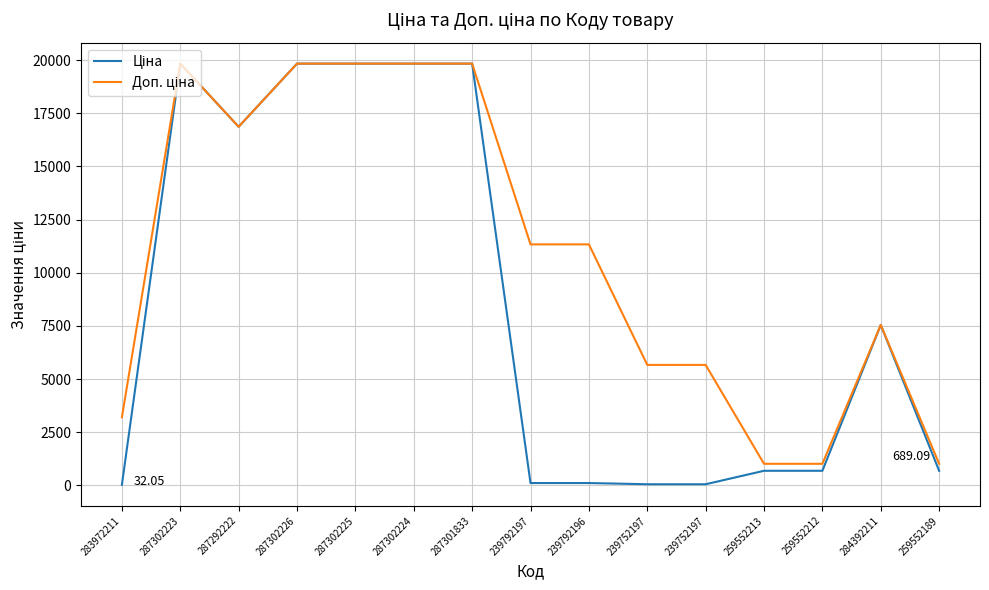

What is the maximum value for Ціна?

19831.1